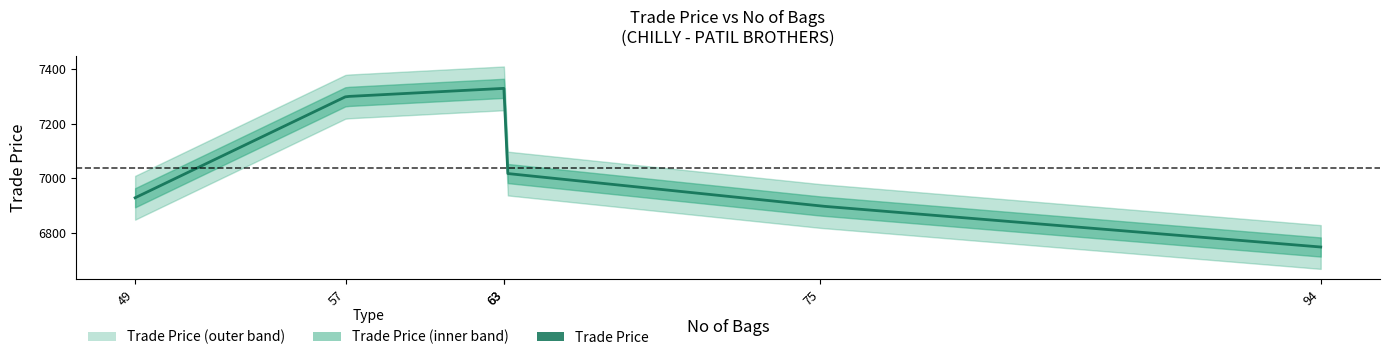

True or false: the data shows 3775 at 75.

False